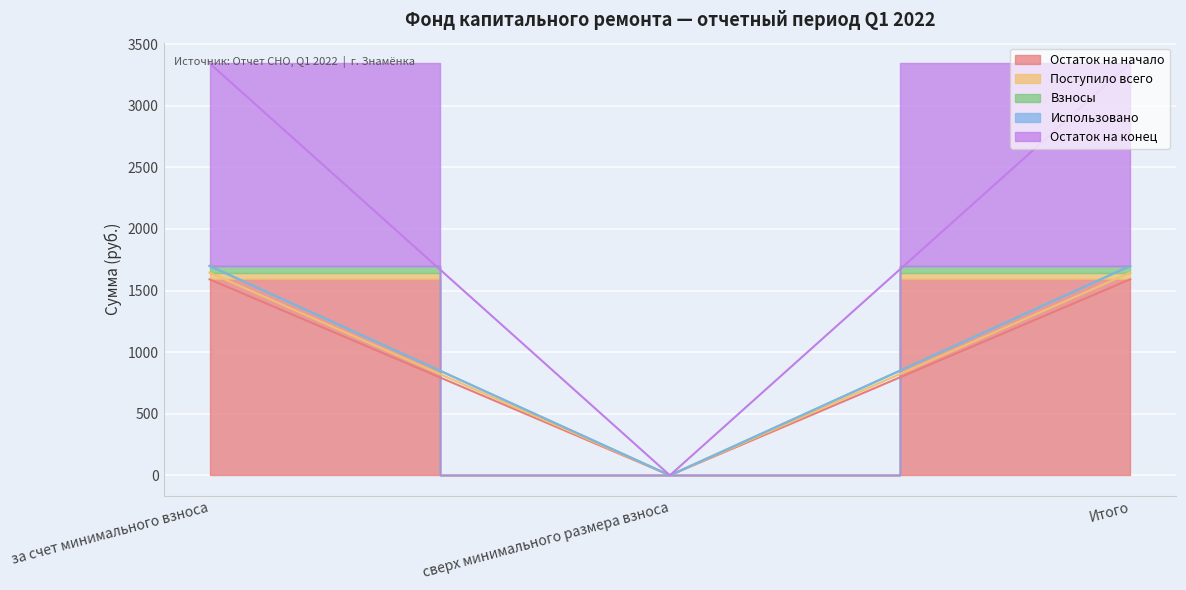

Is the value of Взносы at за счет минимального взноса greater than the value of Остаток на начало at Итого?

Yes